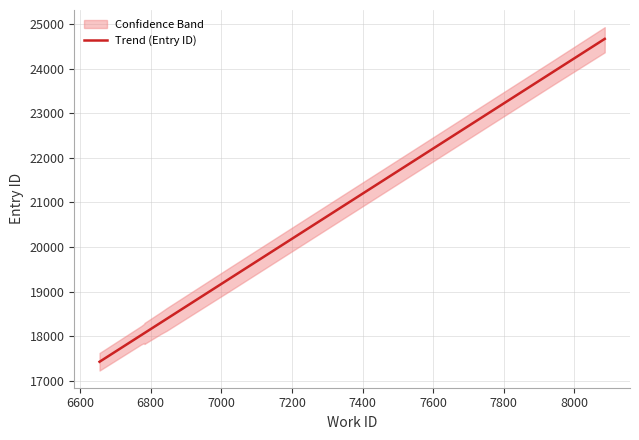

Does the chart have visible grid lines?

Yes